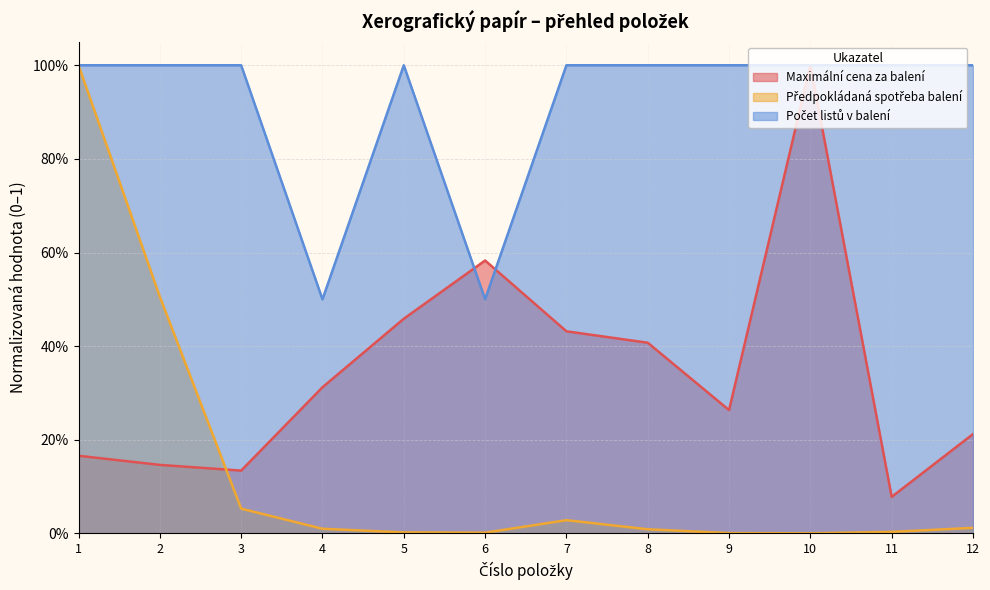

Which series changed the most between 3 and 5?

Maximální cena za balení